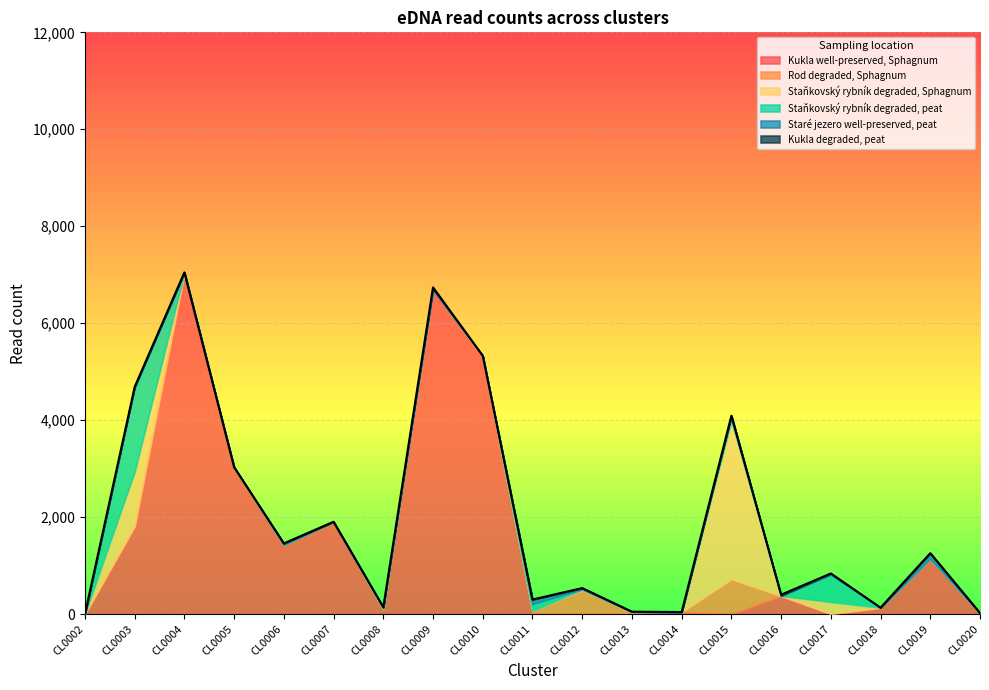

How many data points in Rod degraded, Sphagnum are above 0?

9